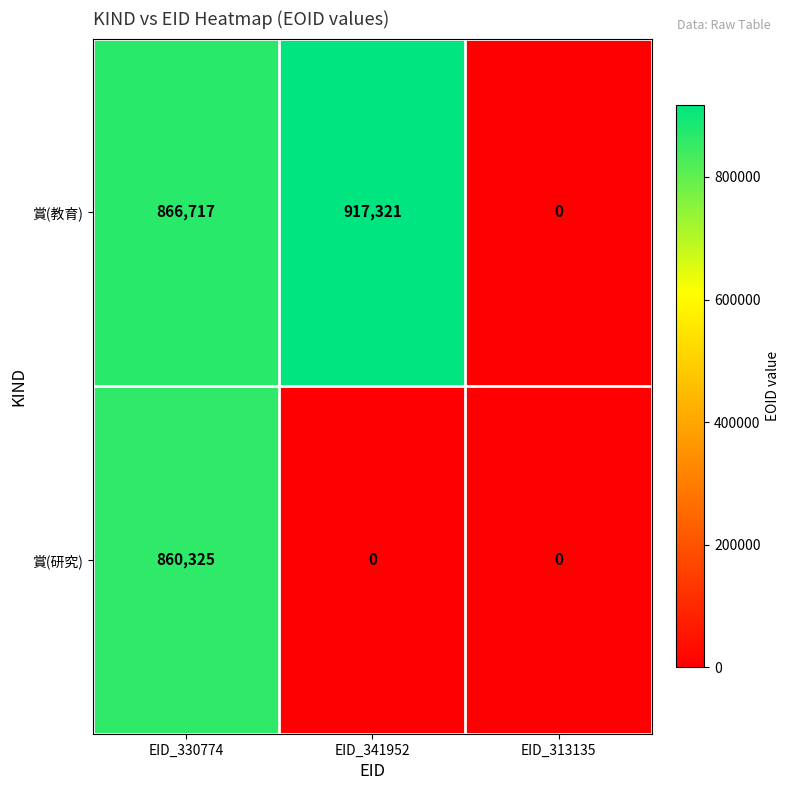

How many 賞(研究) values are between 0 and 860325?

3